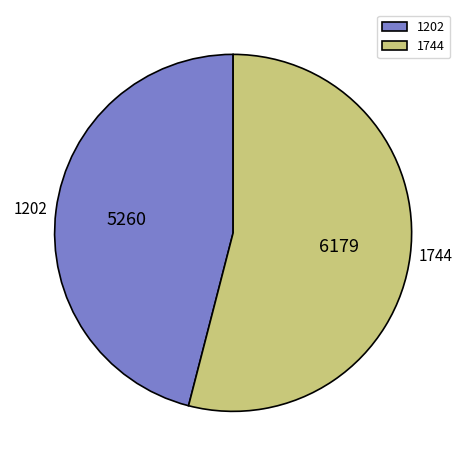

Do 1744 and 1202 together represent more than half of the pie?

Yes